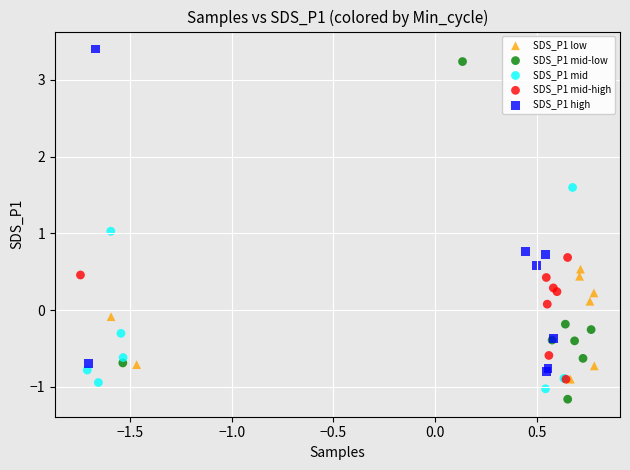

Which series reaches the minimum Y coordinate?

SDS_P1 mid-low